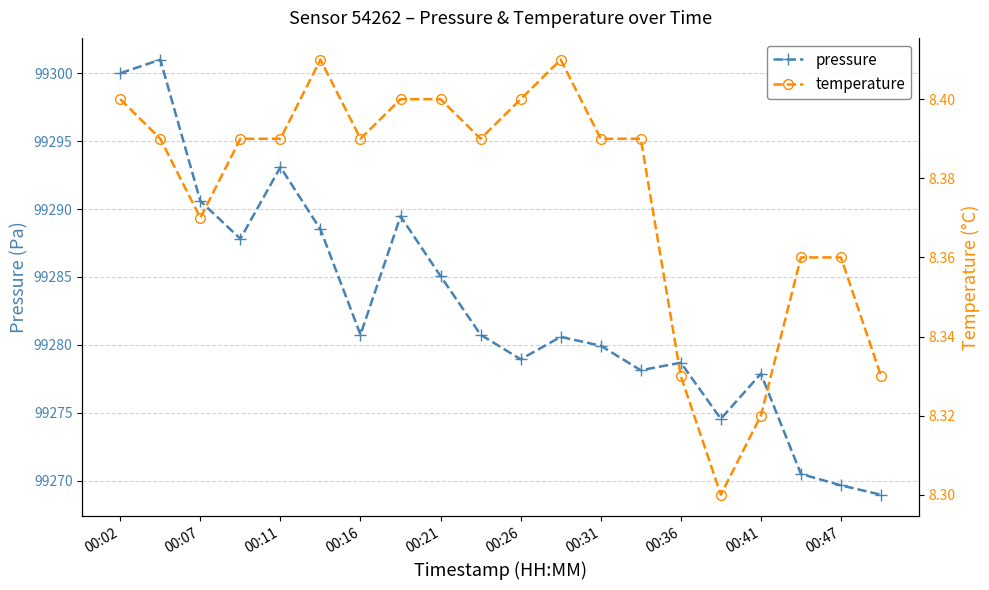

Read the temperature value at 00:02.

8.4